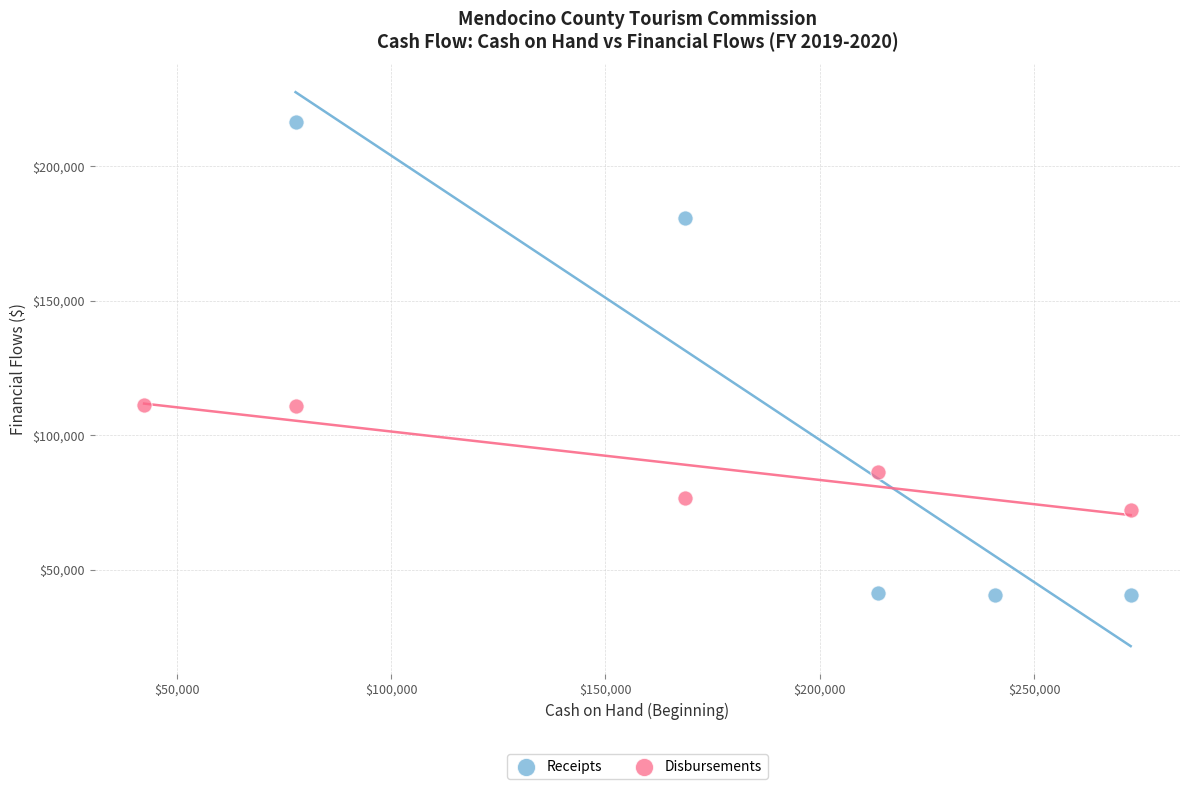

Which series has the widest spread of Y values?

Receipts